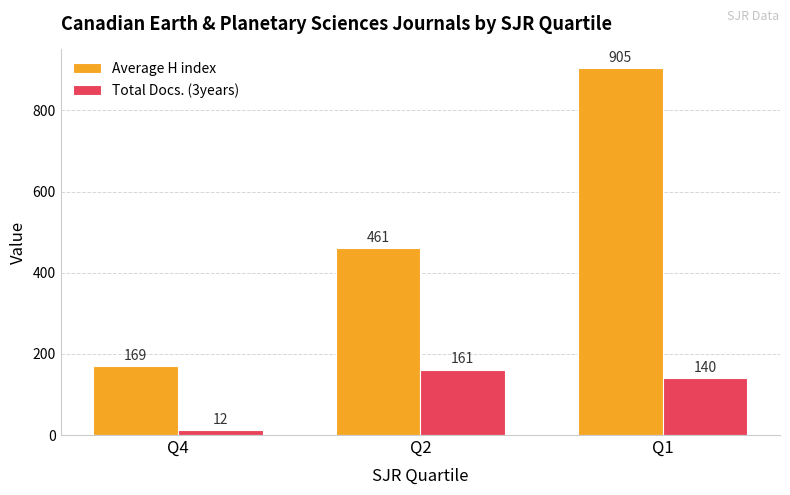

List the series in order of their peak value, highest first.

Average H index, Total Docs. (3years)